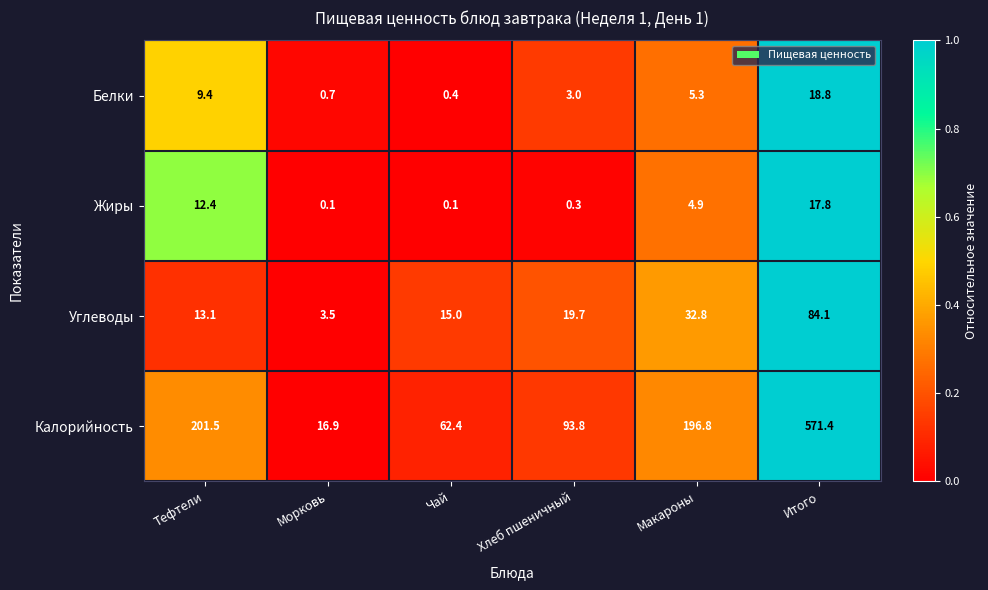

What is the sum of all Калорийность values?

1142.8